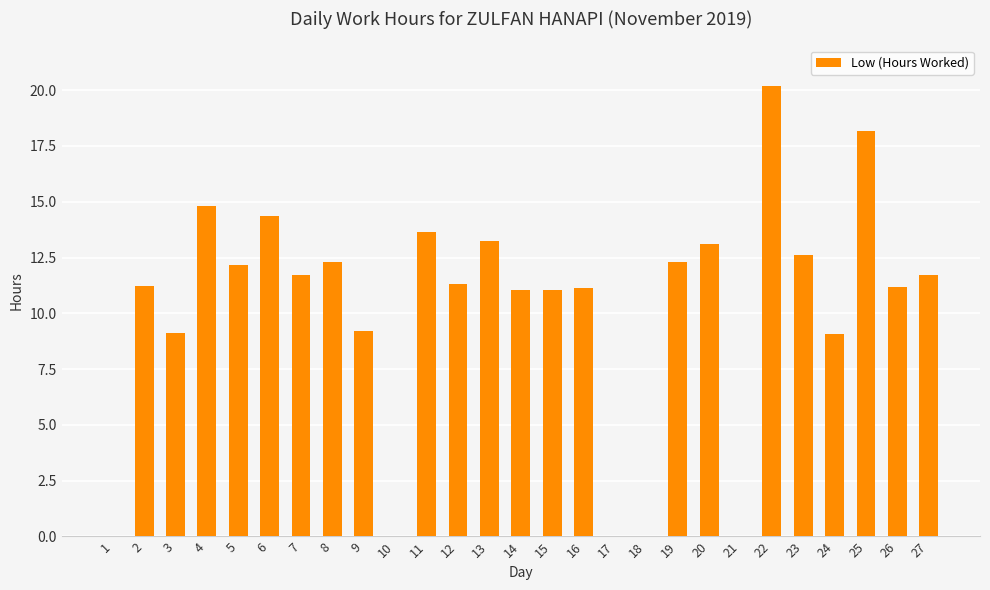

What is the change in value from 15 to 27?

+0.7